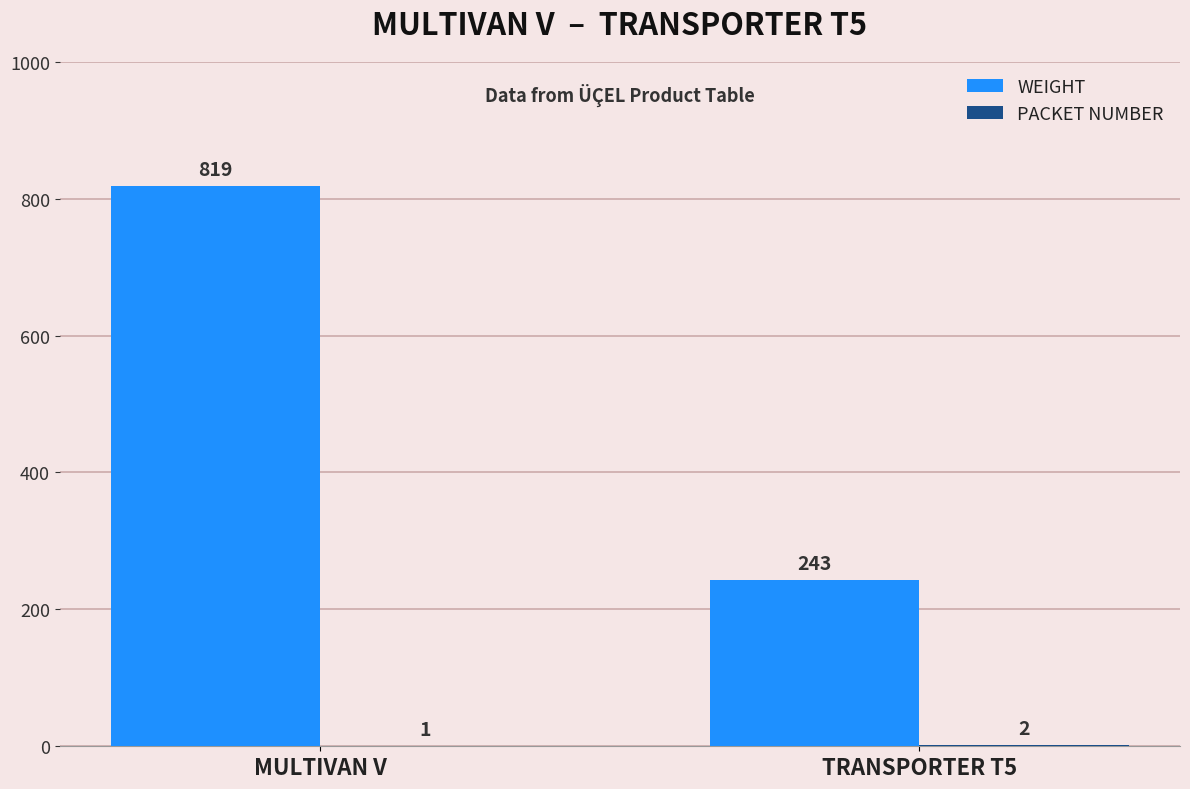

What is the greatest value displayed?

819